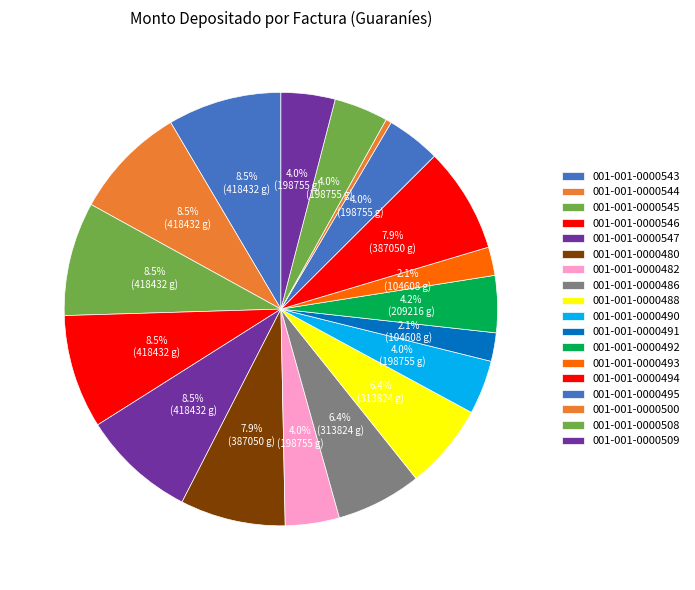

How many segments does this pie chart have?

18